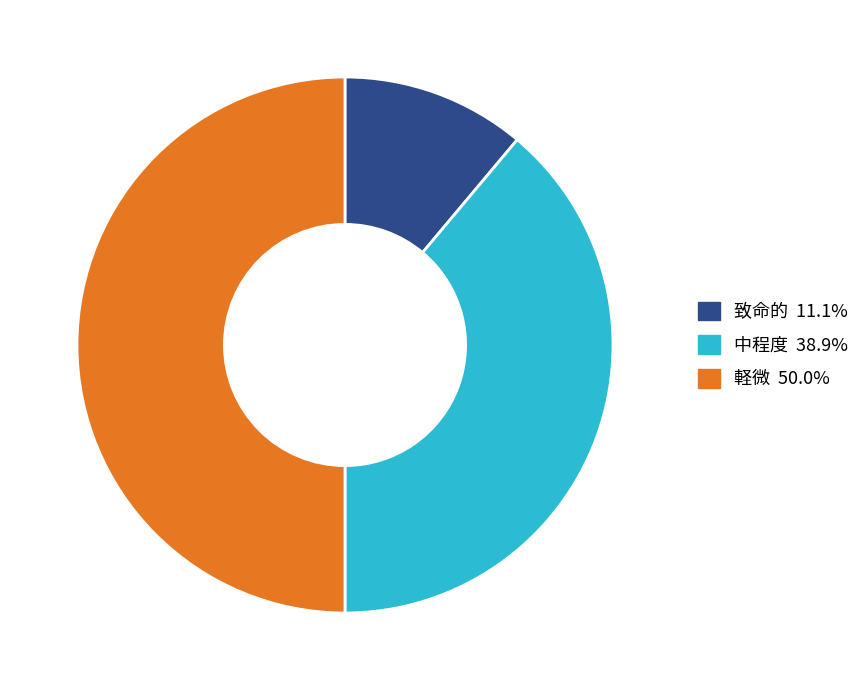

Count the number of slices in the pie.

3